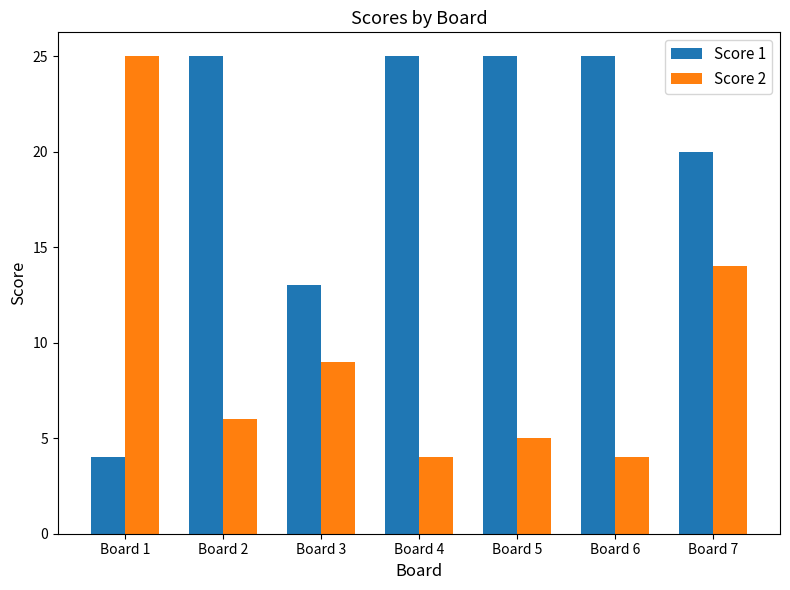

What are all the series names shown in the legend?

Score 1, Score 2